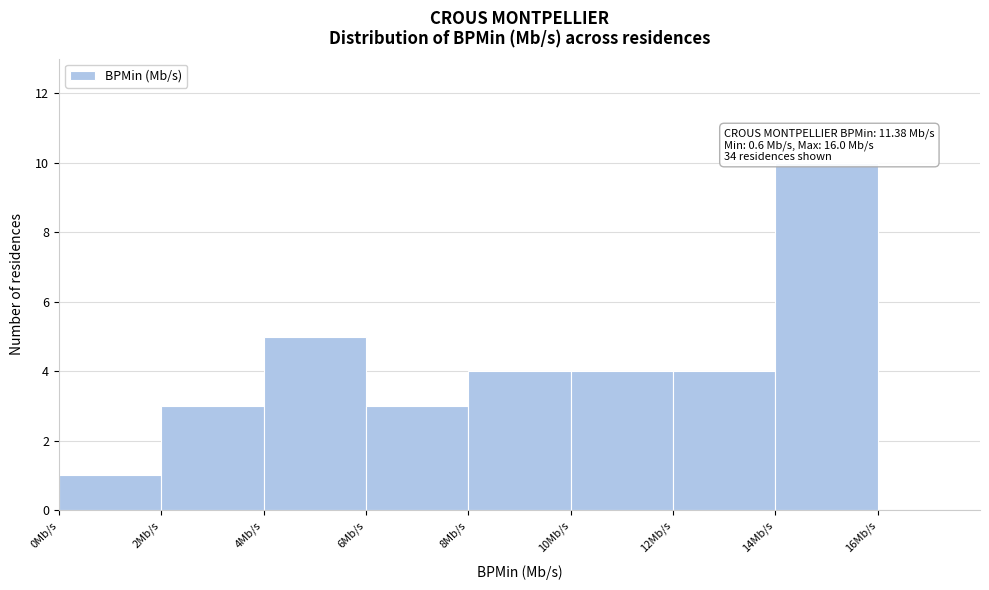

Which range on the x-axis has the tallest bar?

14 to 16